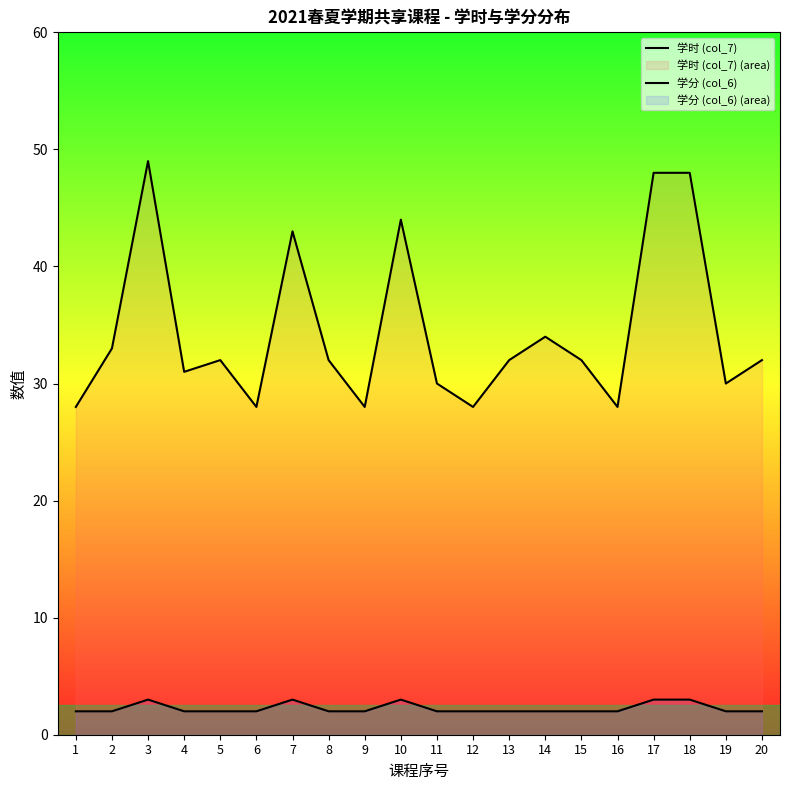

What is the smallest value displayed?

2